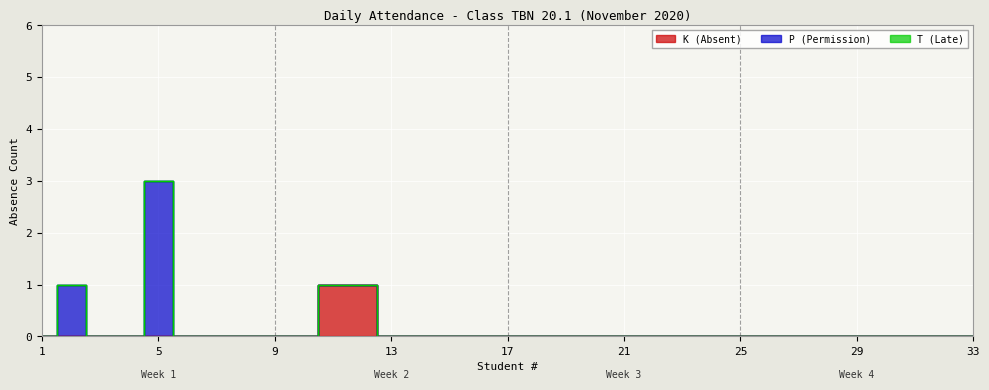

List the series in order of their overall mean, lowest first.

T (Late), K (Absent), P (Permission)